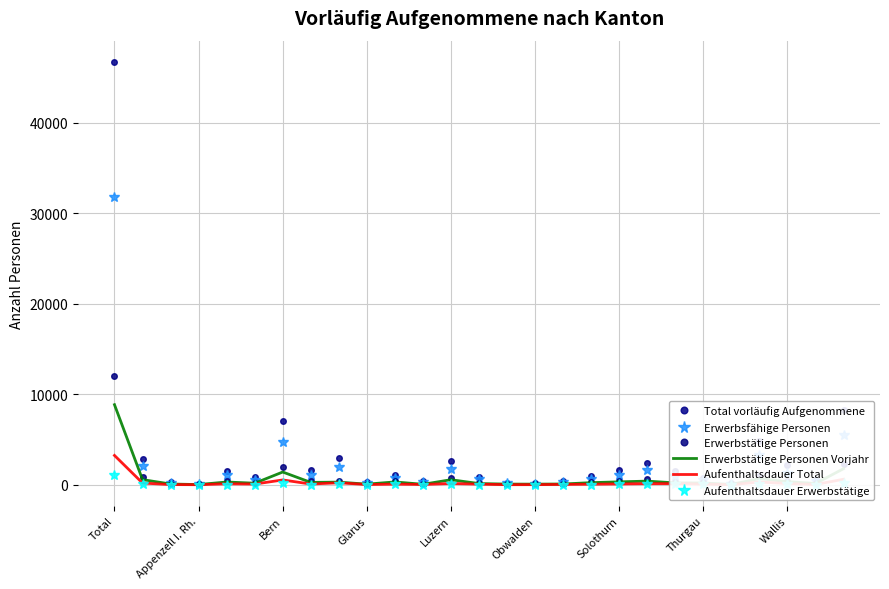

True or false: Total vorläufig Aufgenommene has a value of 46711 at Total.

True